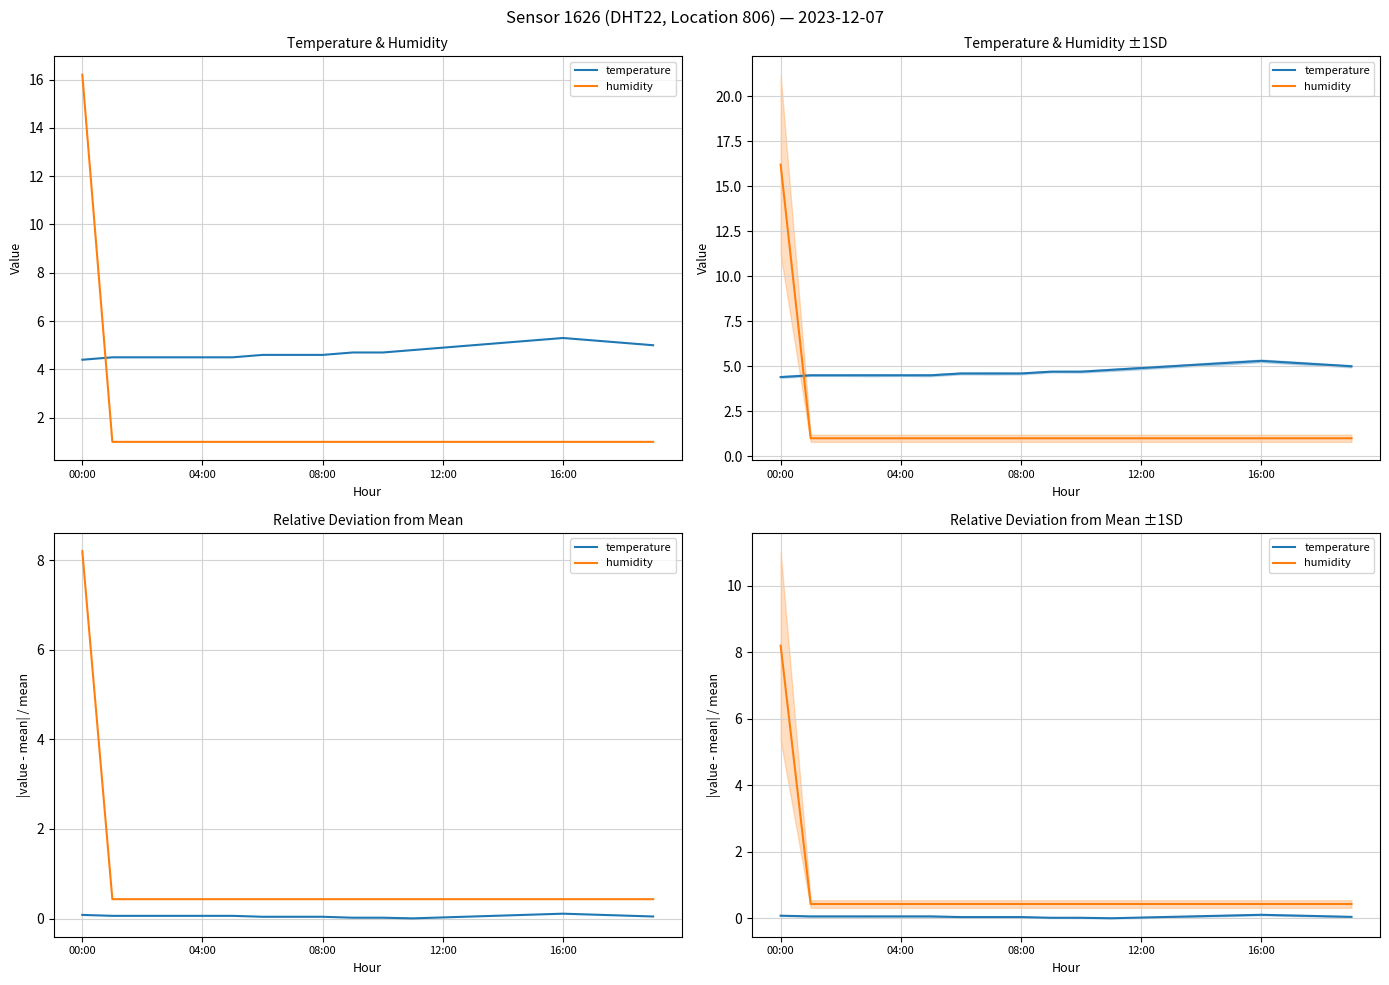

What is the total value across all series at 08:00?

0.5